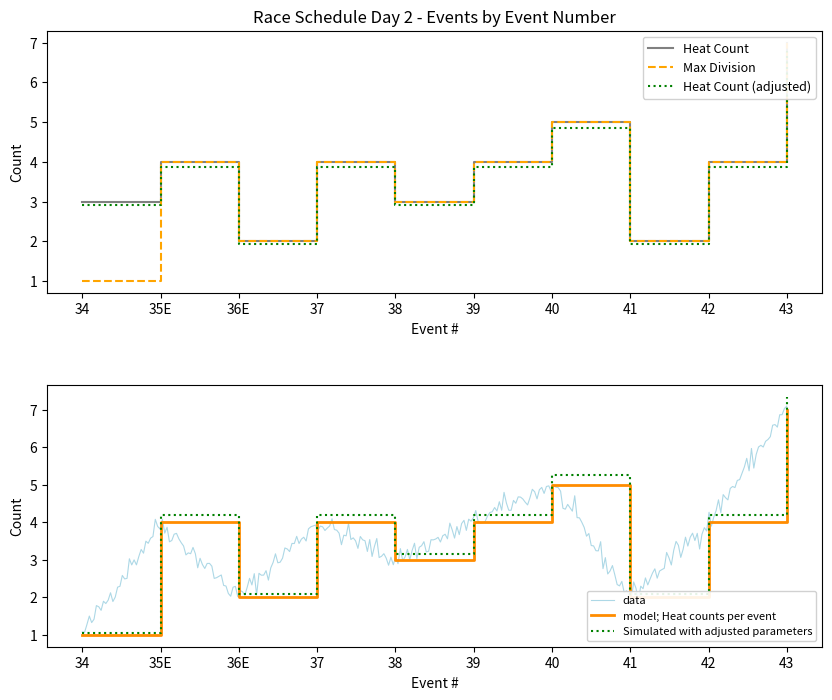

At which category does Max Division reach its first local peak?

35E